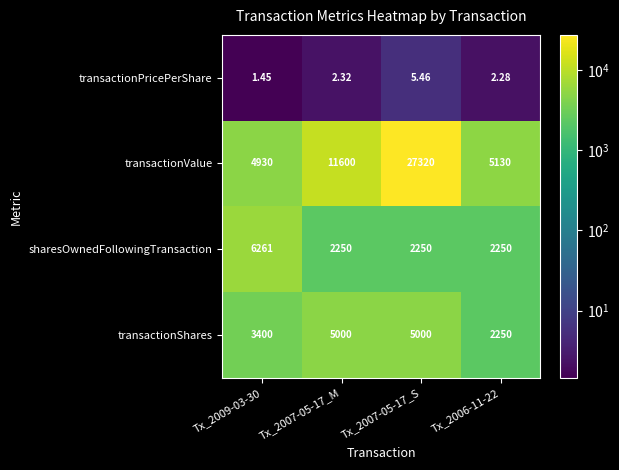

Between Tx_2007-05-17_S and Tx_2006-11-22, which series saw the biggest shift?

transactionValue